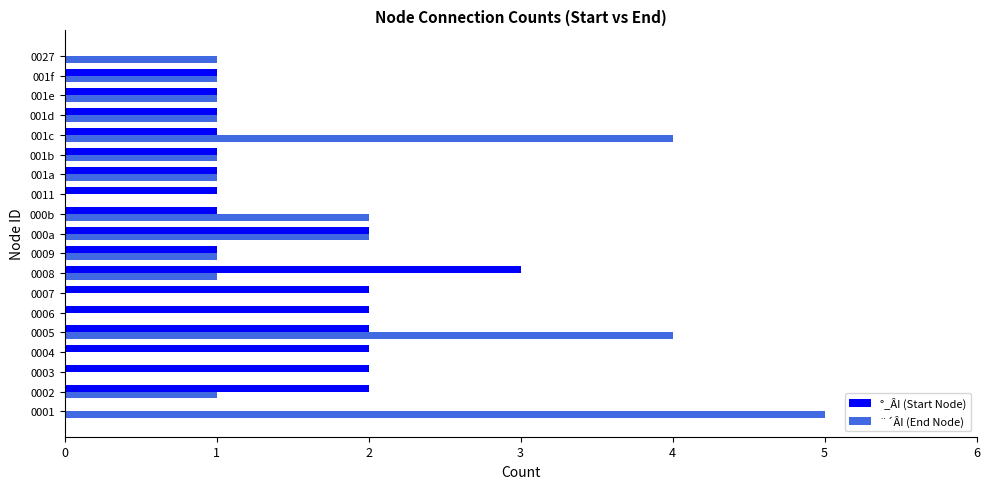

Count the ¨´ÂI (End Node) values in the range 0 to 2.

16